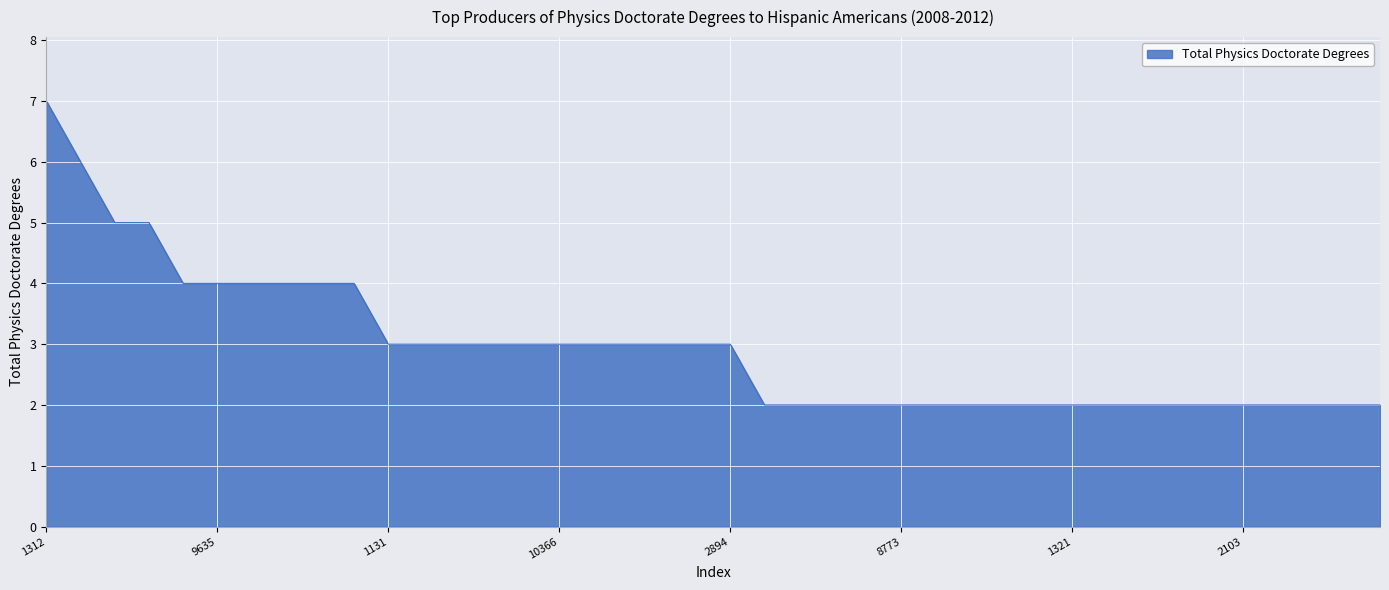

How many lines are shown in the chart?

1